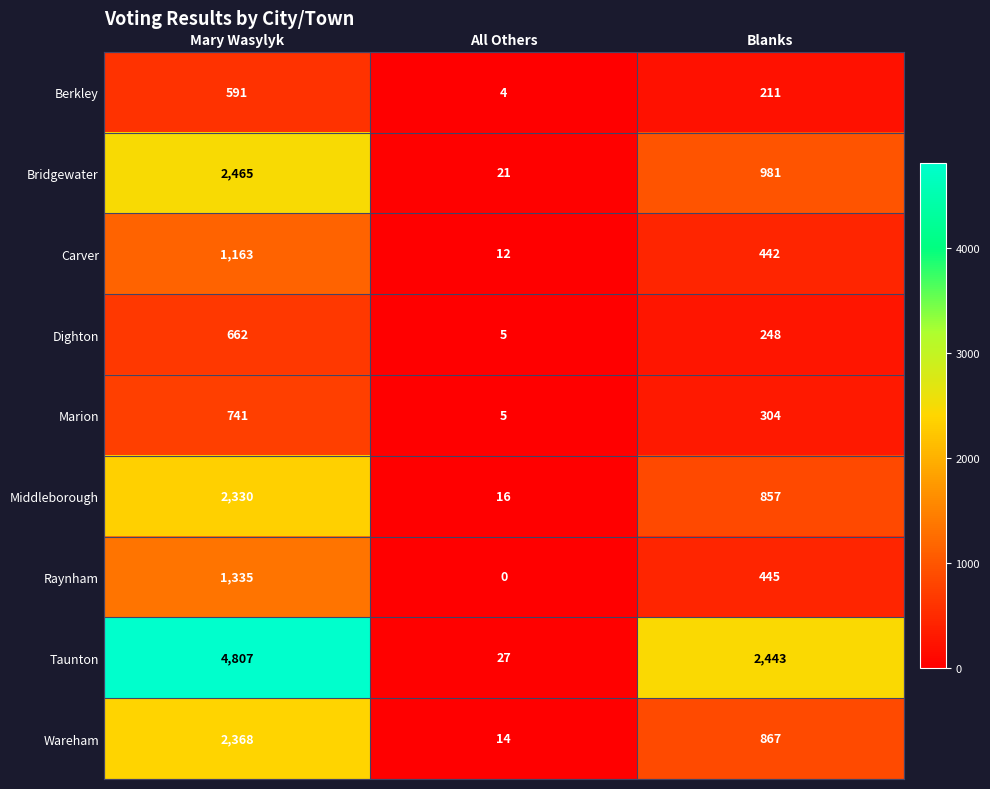

Which series has the largest range (max minus min)?

Taunton